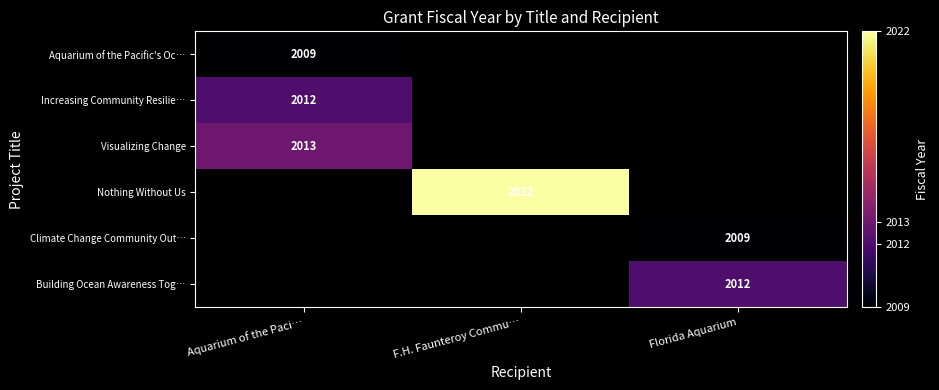

The Climate Change Community Out… series shows 2009 at Florida Aquarium. True or false?

True